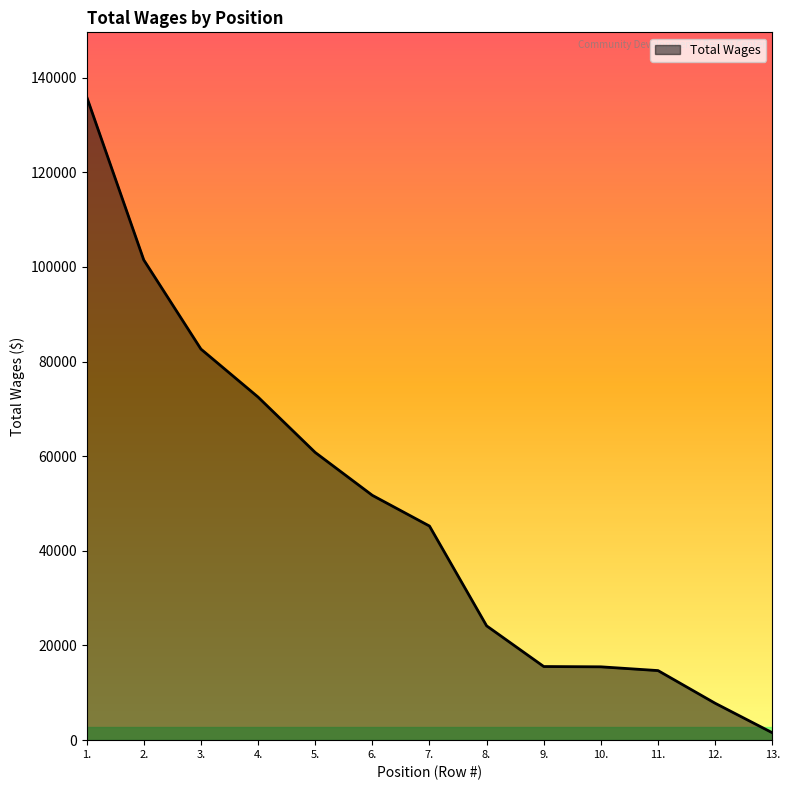

Where is the data nearest to the value 68761?

4.